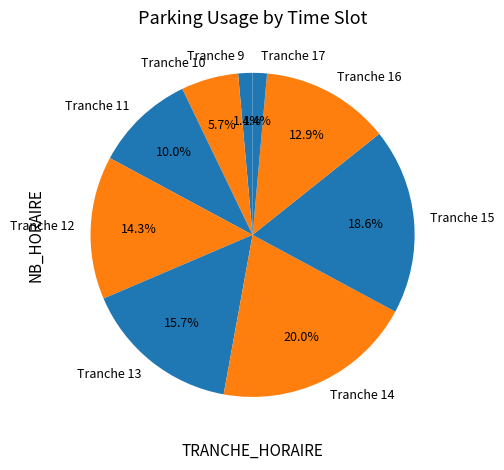

Is the sum of Tranche 10 and Tranche 9 greater than half?

No